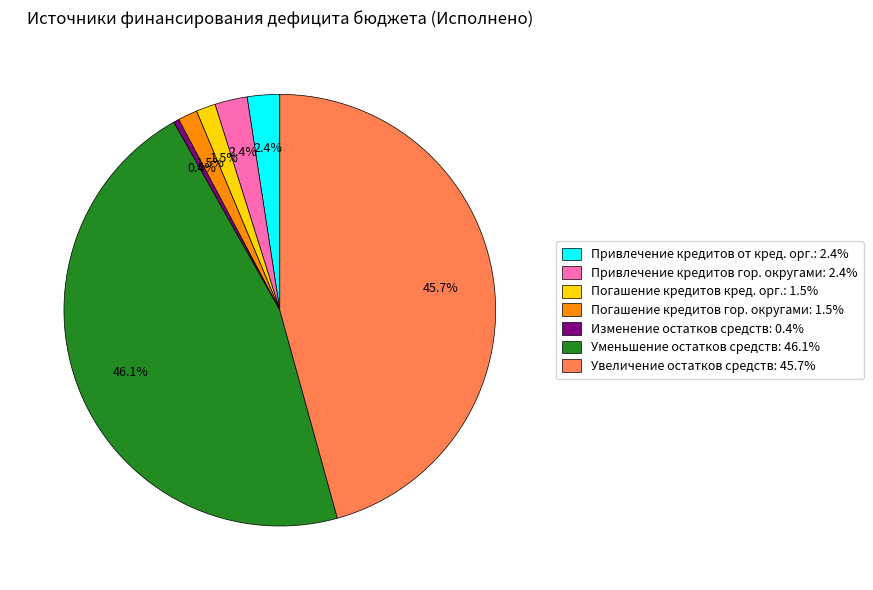

Between Изменение остатков средств: 0.4% and Привлечение кредитов от кред. орг.: 2.4%, which is larger?

Привлечение кредитов от кред. орг.: 2.4%